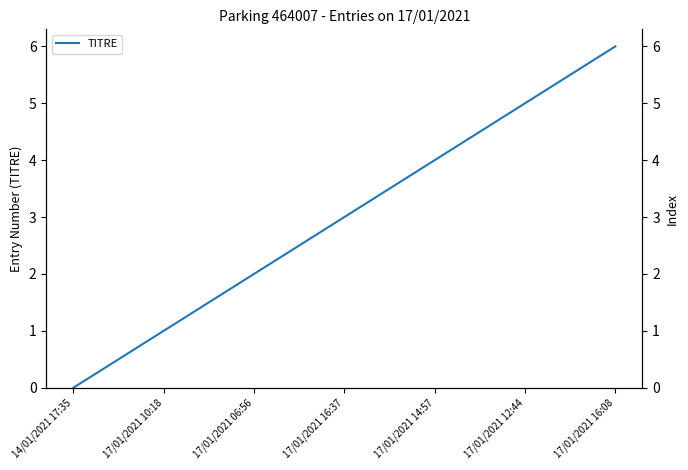

What is the change in value from 17/01/2021 16:37 to 17/01/2021 14:57?

+1